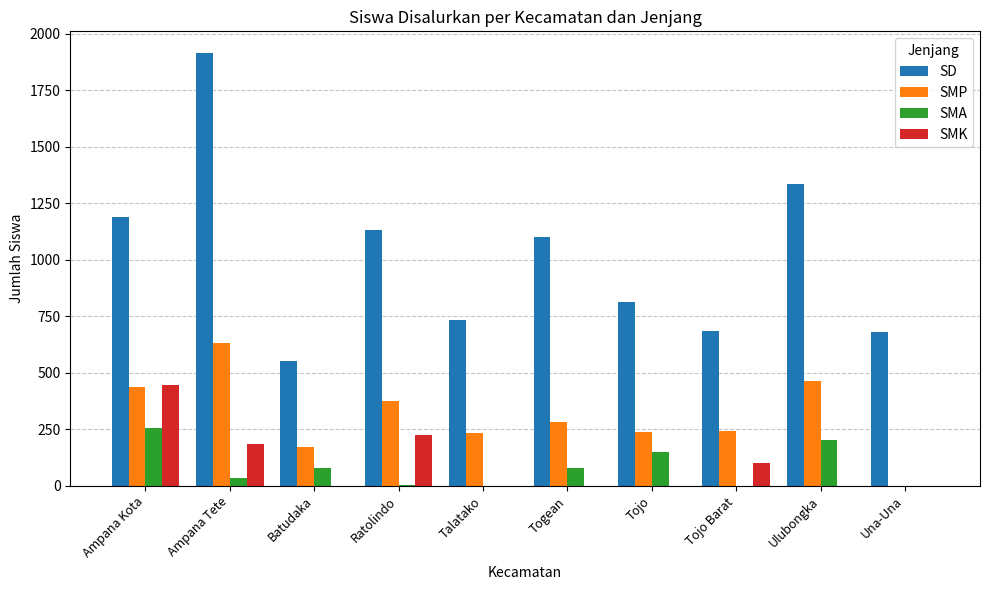

What is the average value of the SMK series?

96